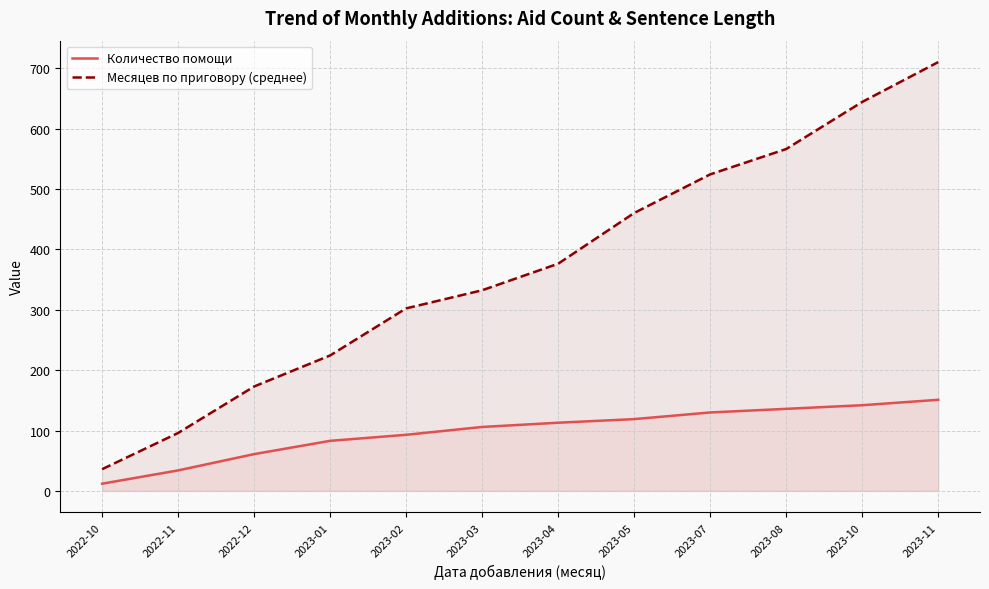

Where does the Количество помощи series first go above 113?

2023-05